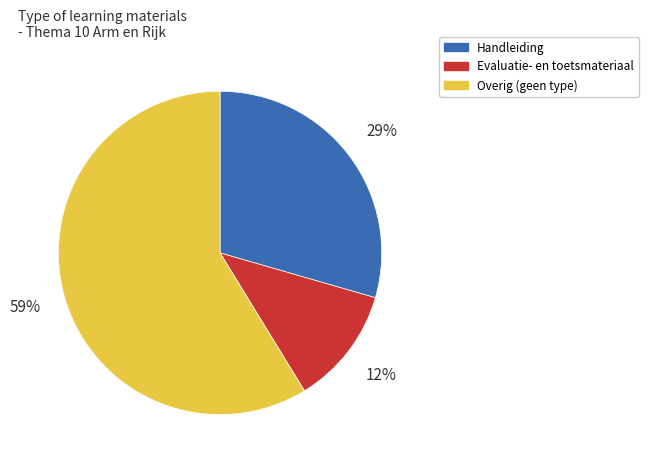

Is there a majority slice in this chart?

Yes